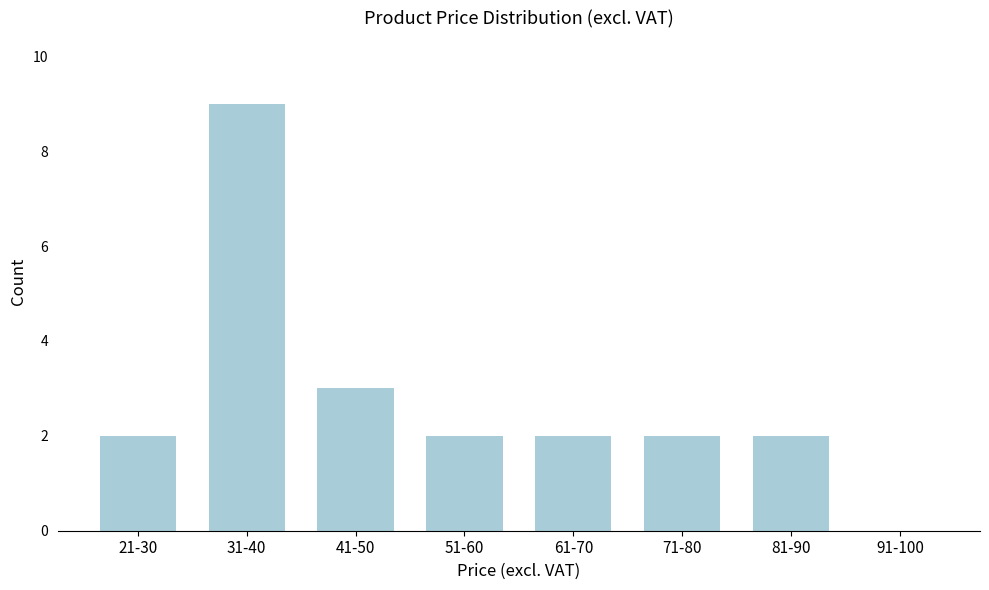

Reading left to right, list all the values displayed in this chart.

21-30=2	31-40=9	41-50=3	51-60=2	61-70=2	71-80=2	81-90=2	91-100=0